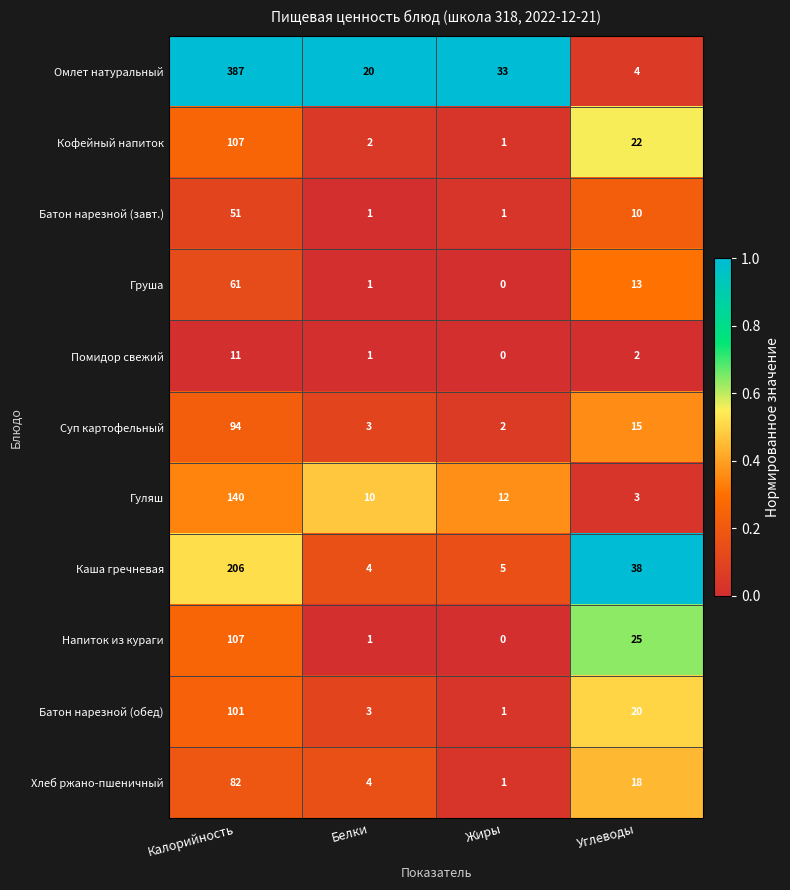

Between Калорийность and Белки, which series saw the biggest shift?

Омлет натуральный